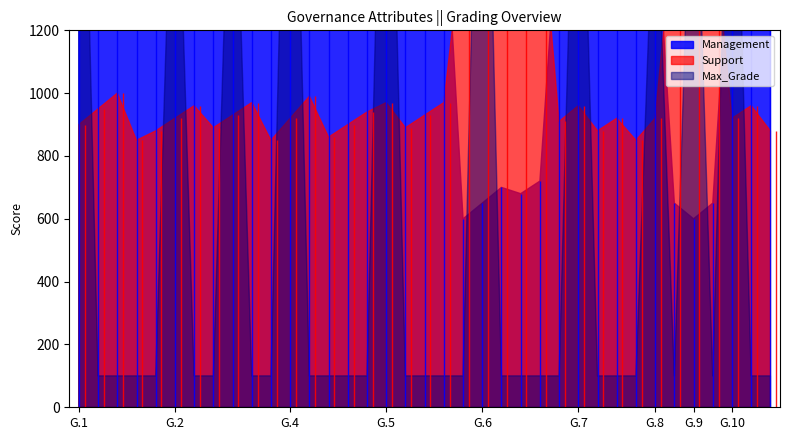

Which series changed the most between G.1 and G.4?

Management